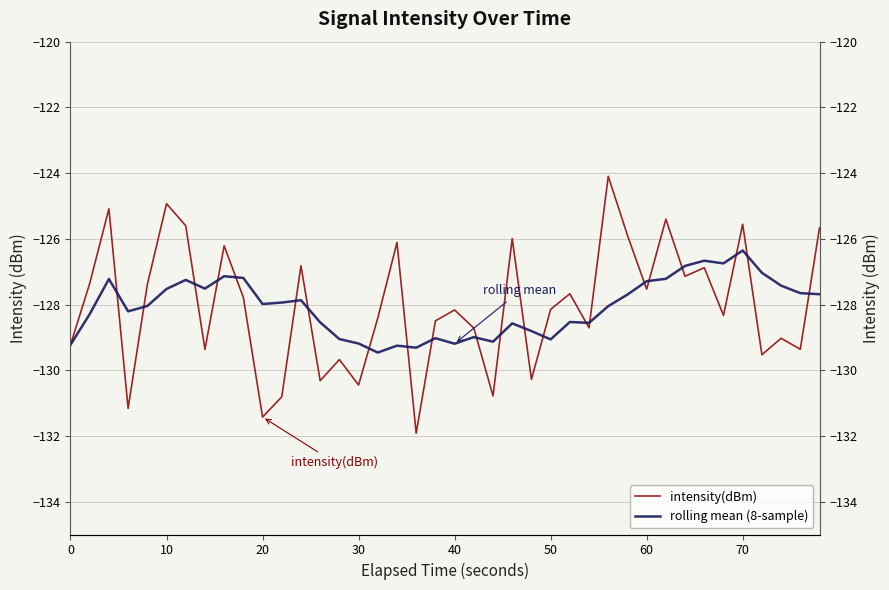

How many lines are shown in the chart?

2